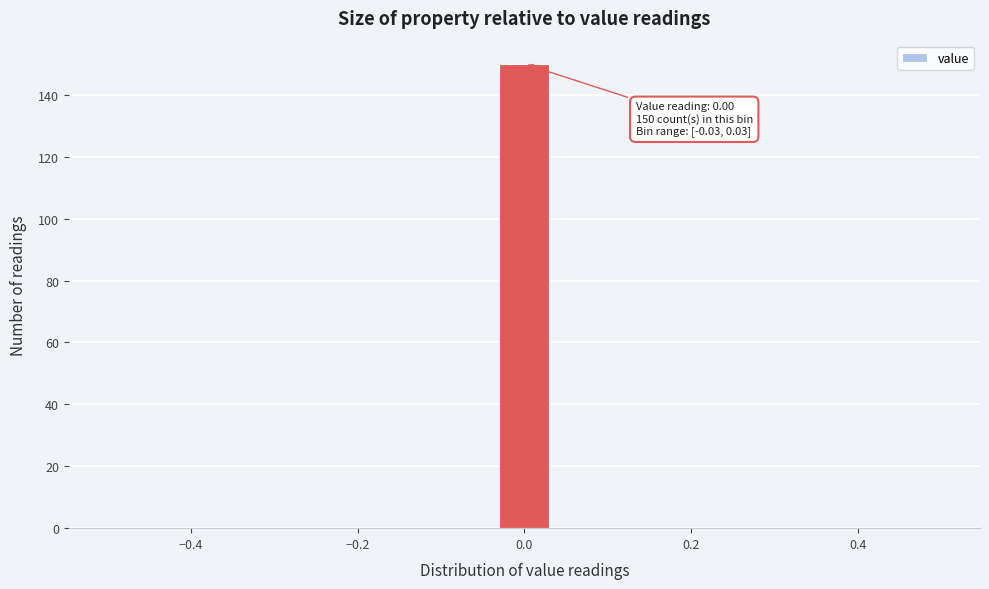

Read against the x-axis, roughly where is the centre of the tallest bar?

0.00